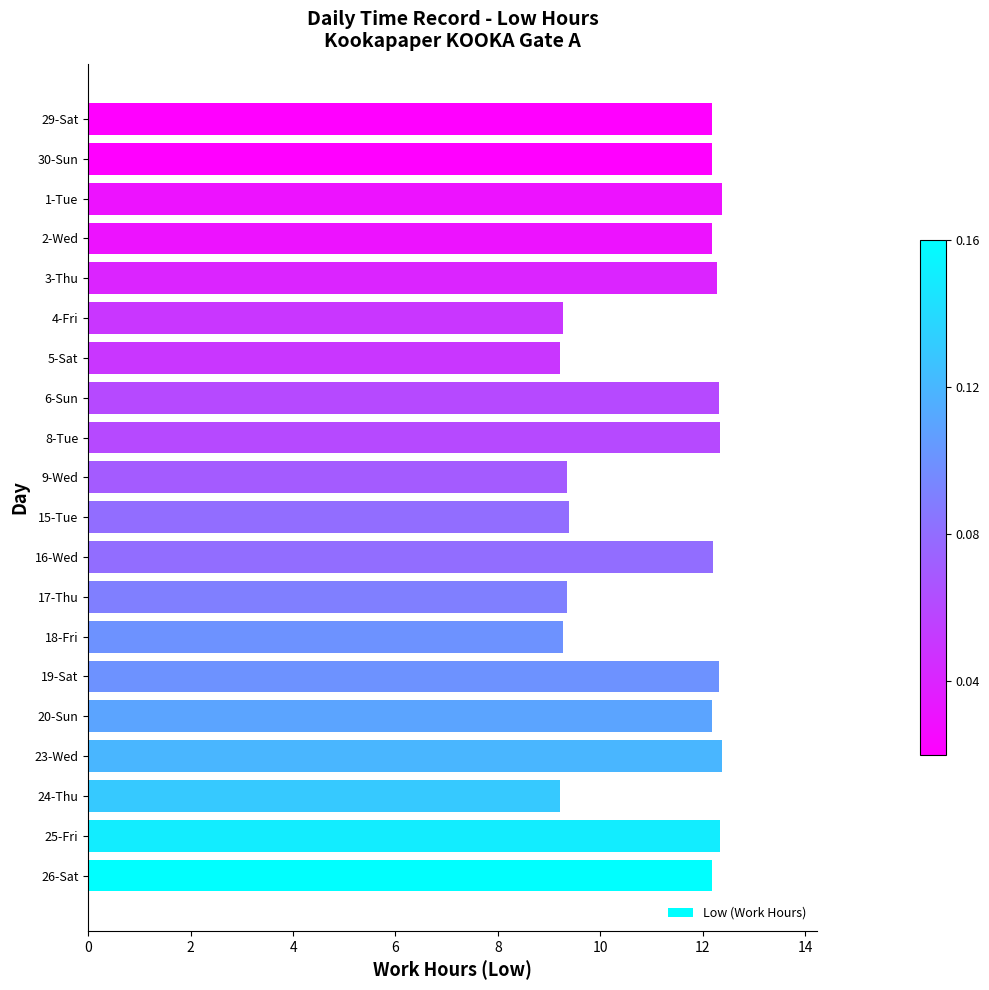

What is the average value?

11.2